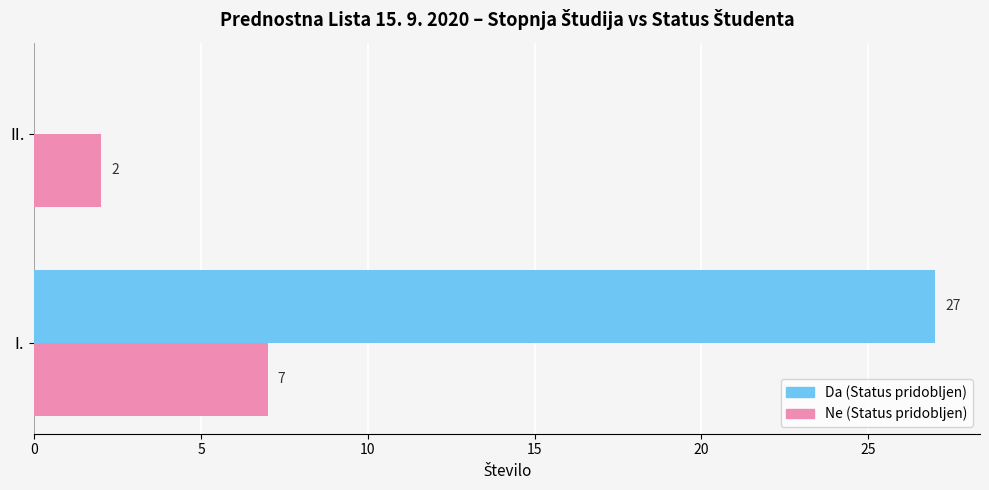

The Da (Status pridobljen) series shows 8 at II.. True or false?

False